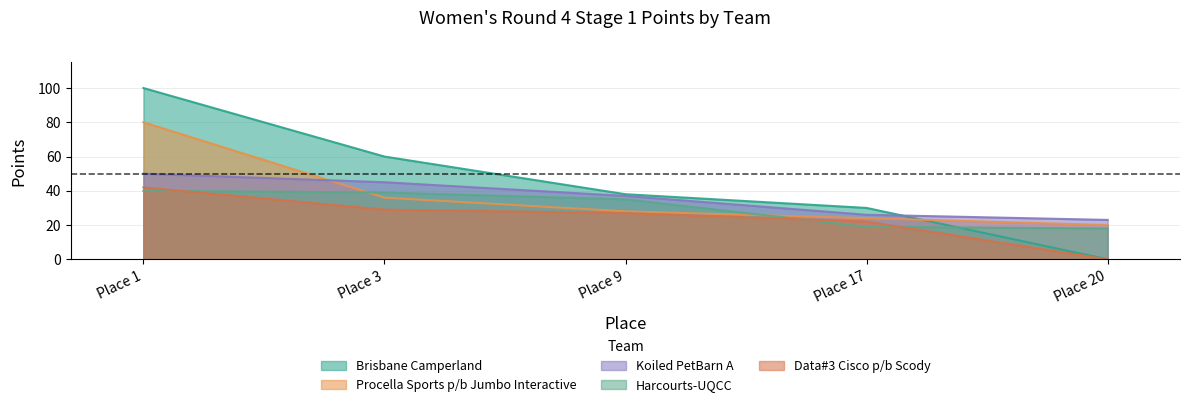

How many lines are shown in the chart?

5